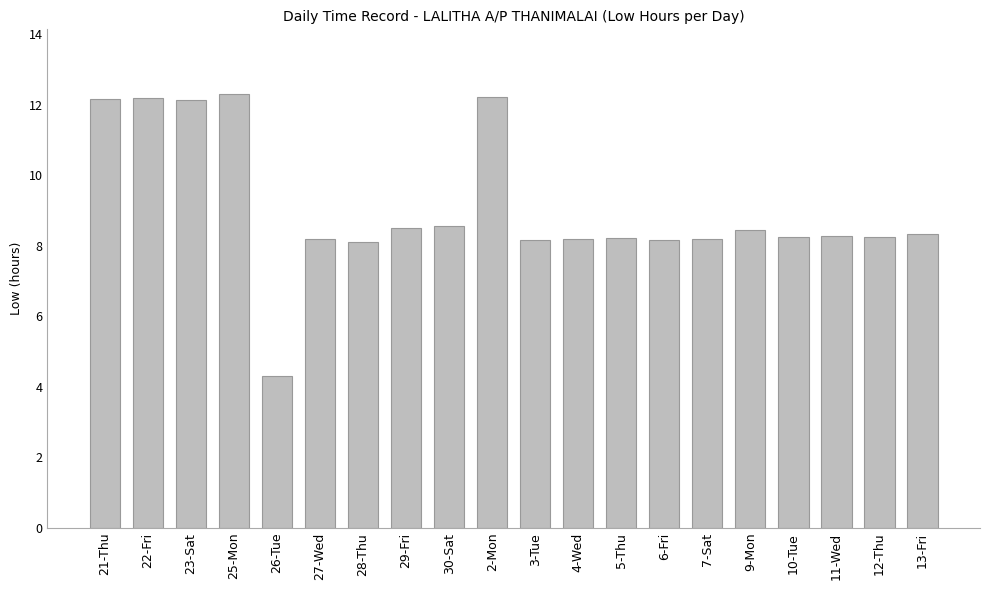

How many values are below 8?

1